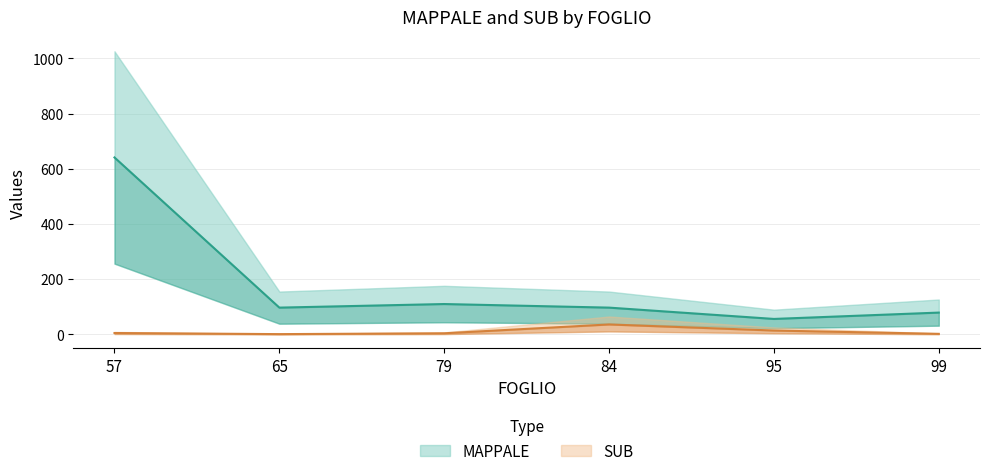

What is the highest value of the SUB series?

36